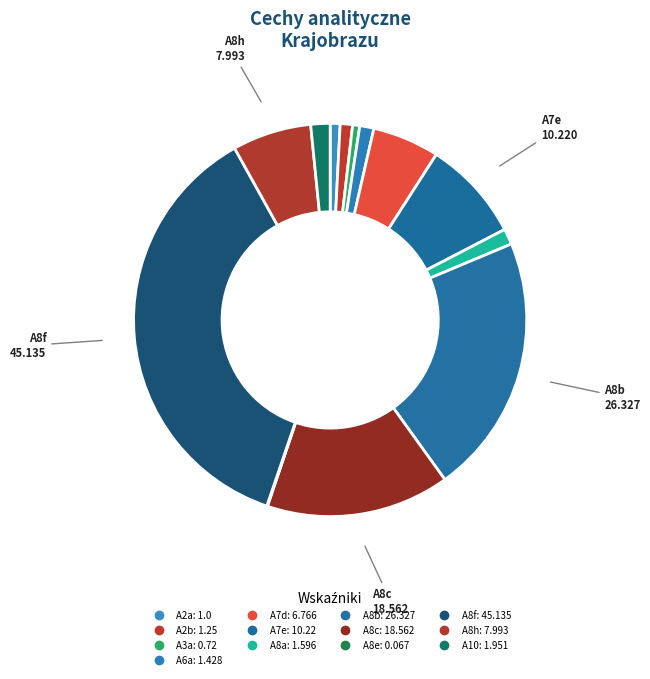

To the nearest percent, what portion does A8b represent?

21%